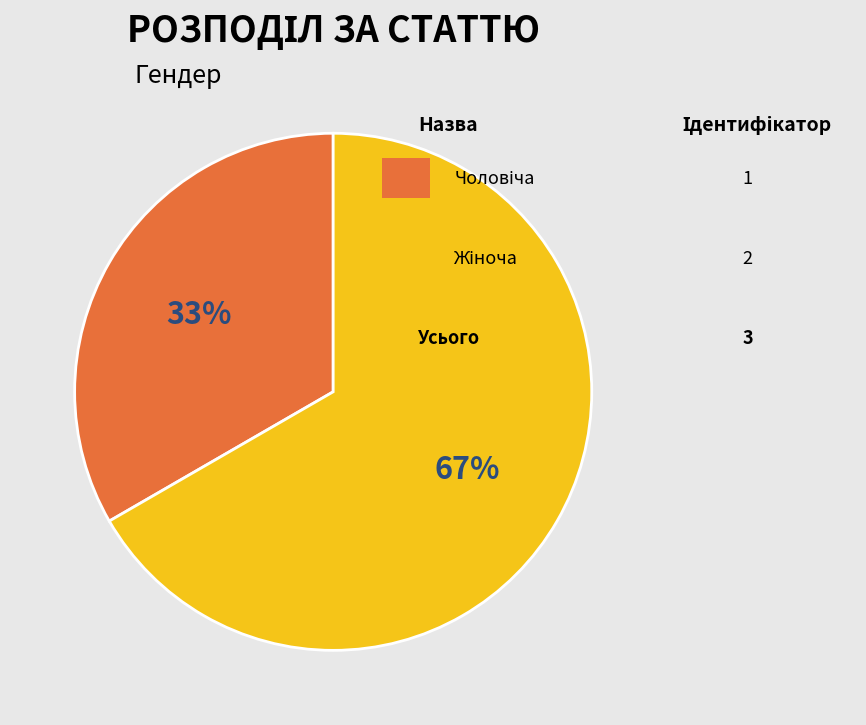

Is there any slice that represents more than half of the pie?

Yes